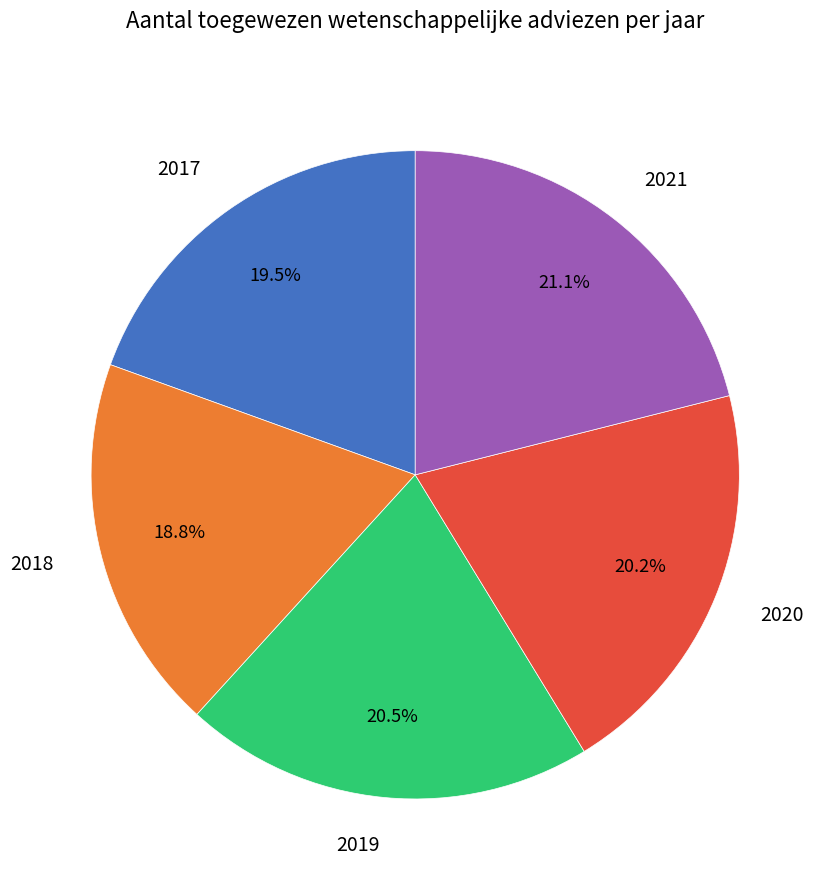

Count the number of slices in the pie.

5